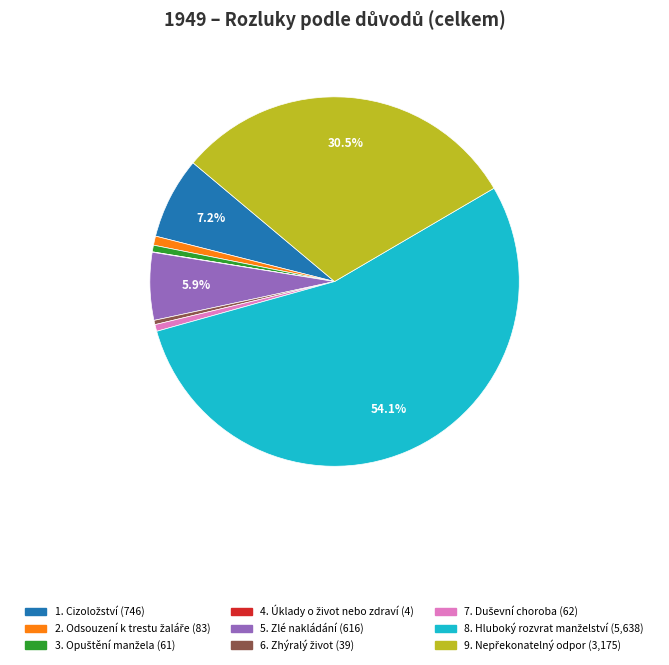

What percentage is NOT represented by 5. Zlé nakládání?

94.1%